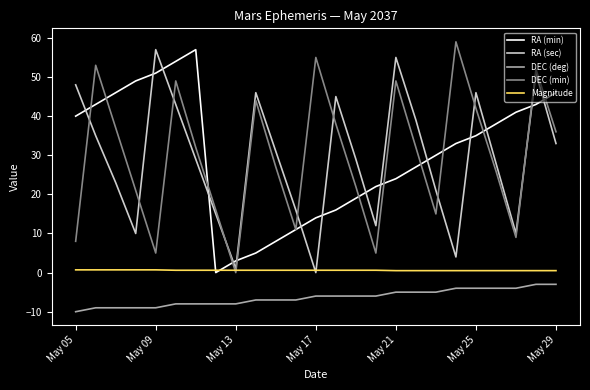

What is the maximum value for RA (min)?

57.0